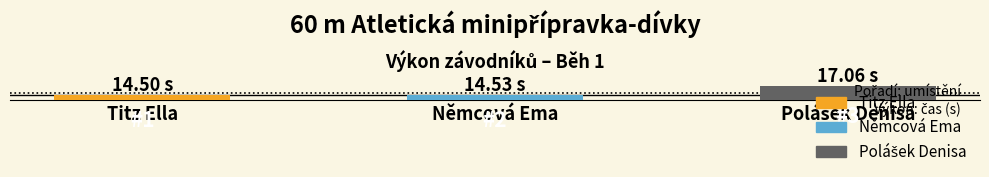

Does the chart contain any negative values?

No